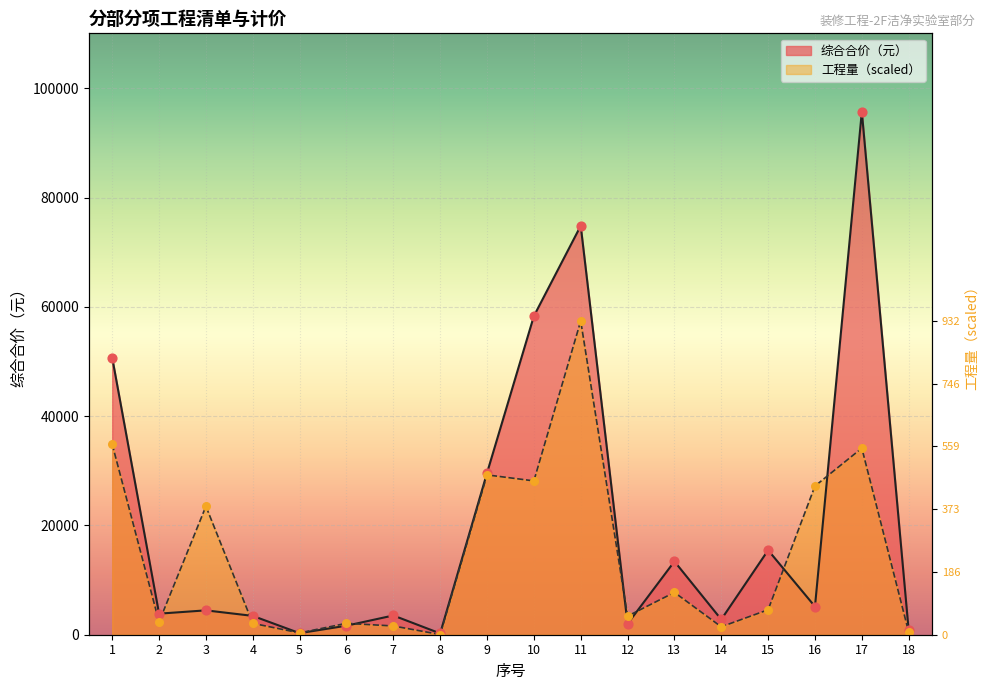

Is the value of 工程量 at 14 greater than the value of 综合合价 at 9?

No